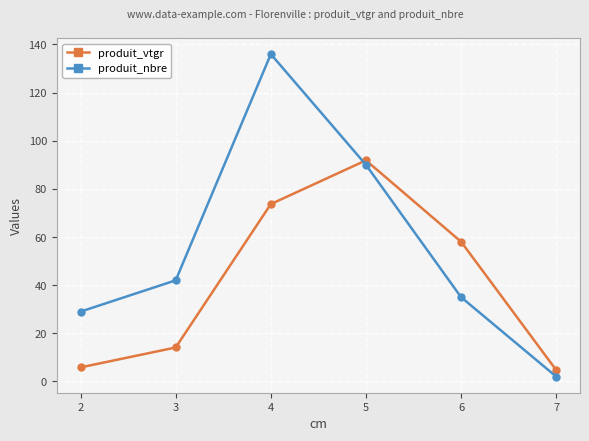

How many data points in produit_nbre are less than 42?

3